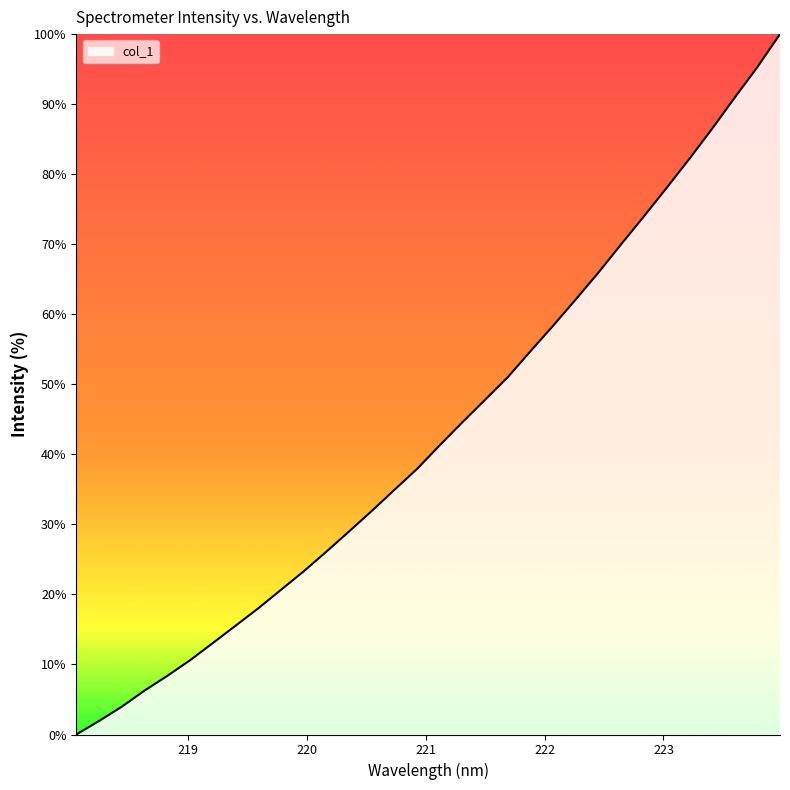

What is the difference between the maximum and minimum values?

100.0